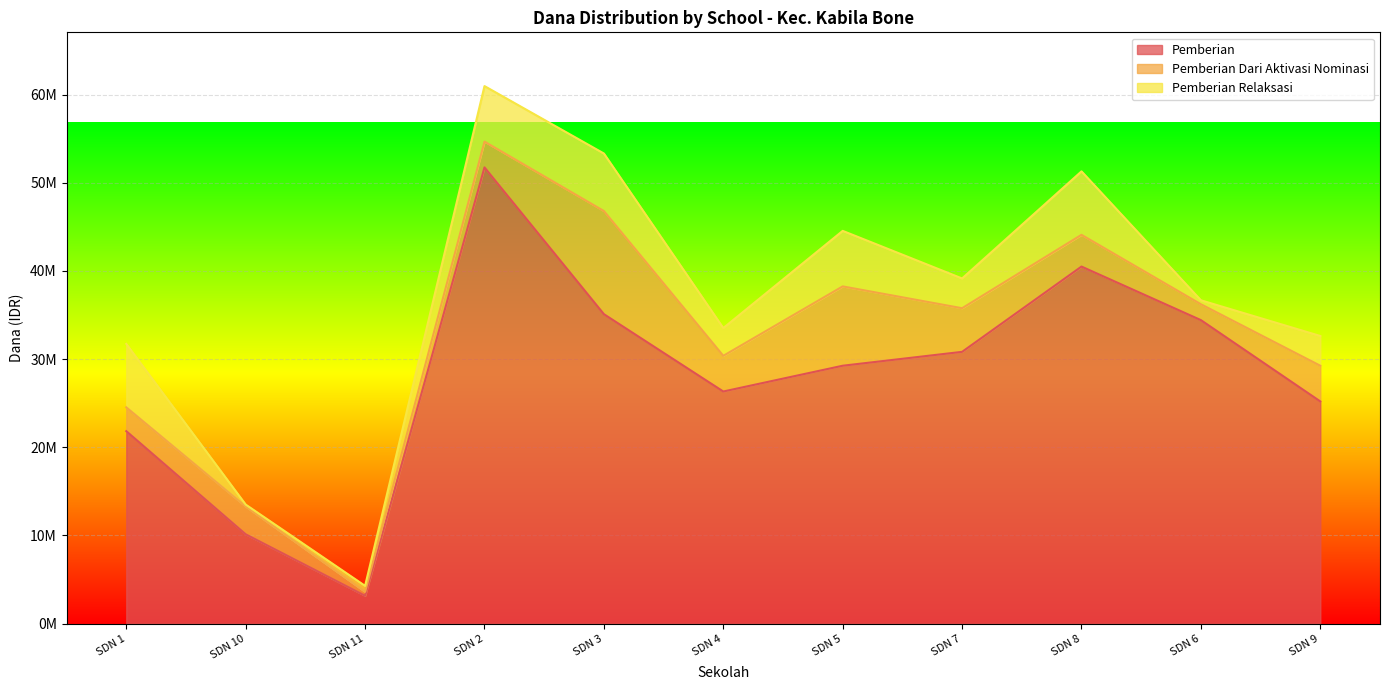

True or false: Pemberian Dari Aktivasi Nominasi and Pemberian intersect in this chart.

False